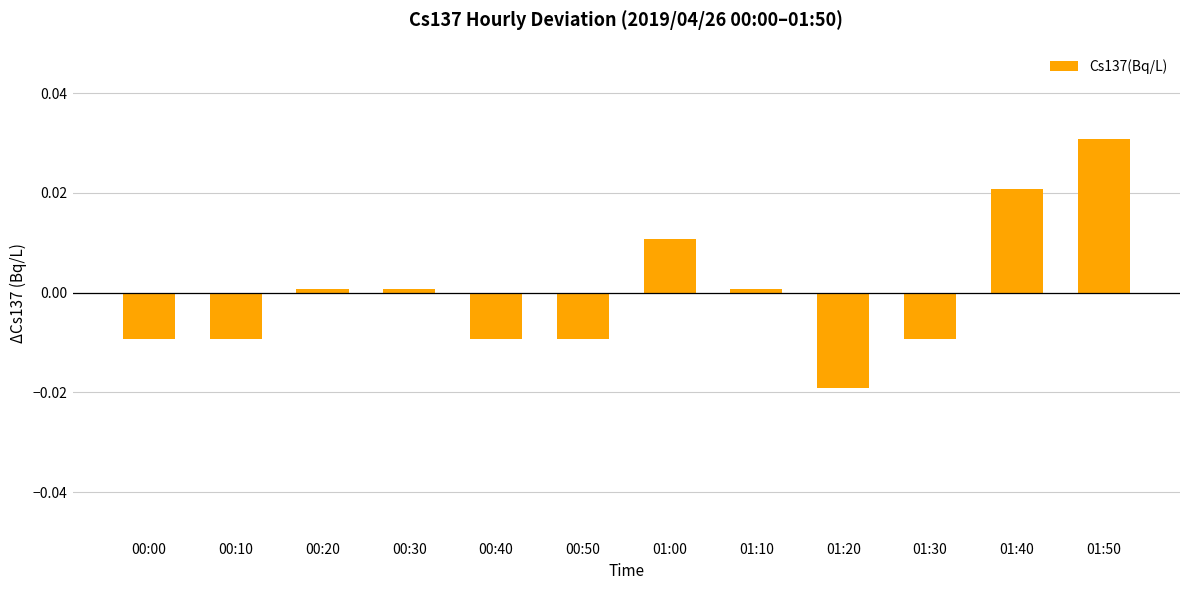

Where does the data first go above 0?

00:20